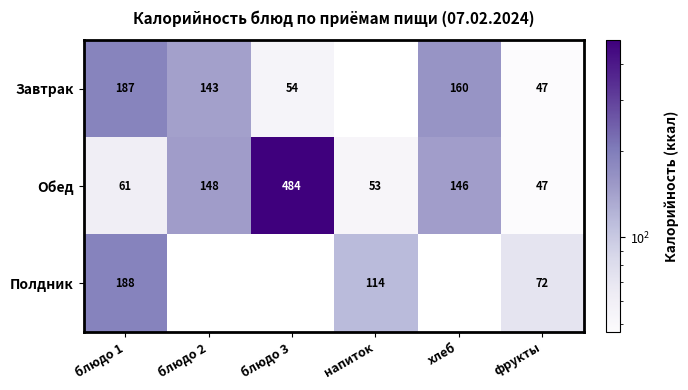

The value of Полдник at фрукты is 33.3. True or false?

False